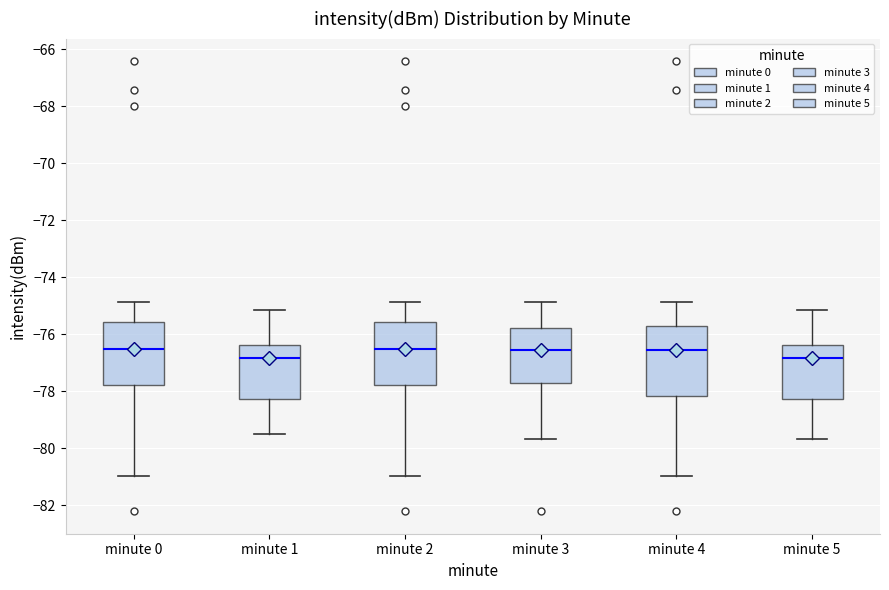

Where does the lower whisker of the box for minute 4 end on the y-axis? The values are not printed on the chart, so give them approximately, as read against the axis.

-81.0